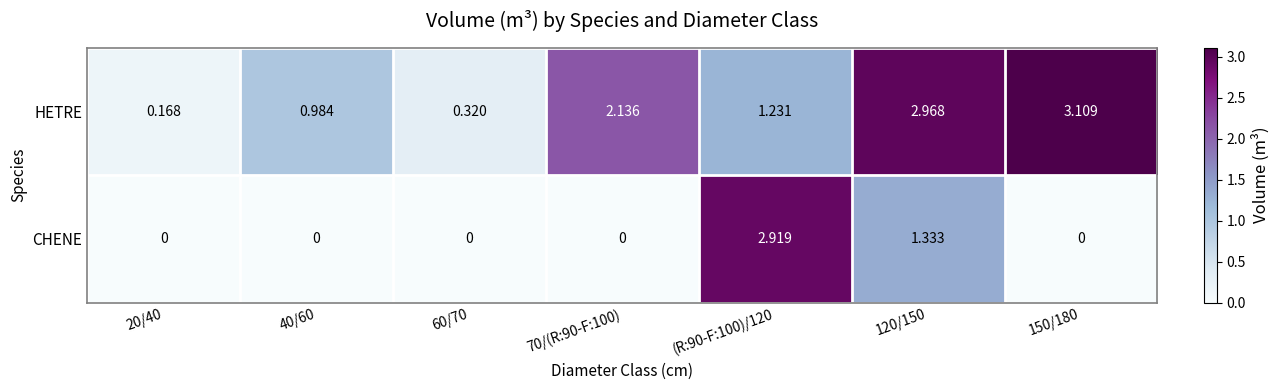

Which series has the widest spread of values?

HETRE